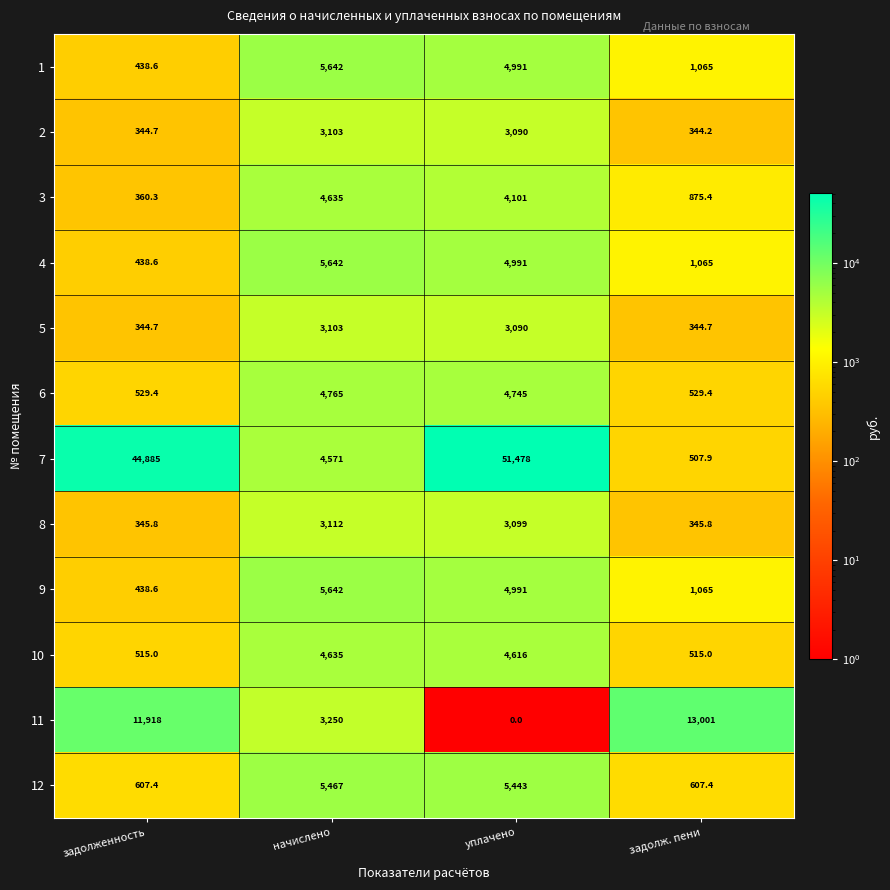

At how many categories does at least one series exceed 37423?

2